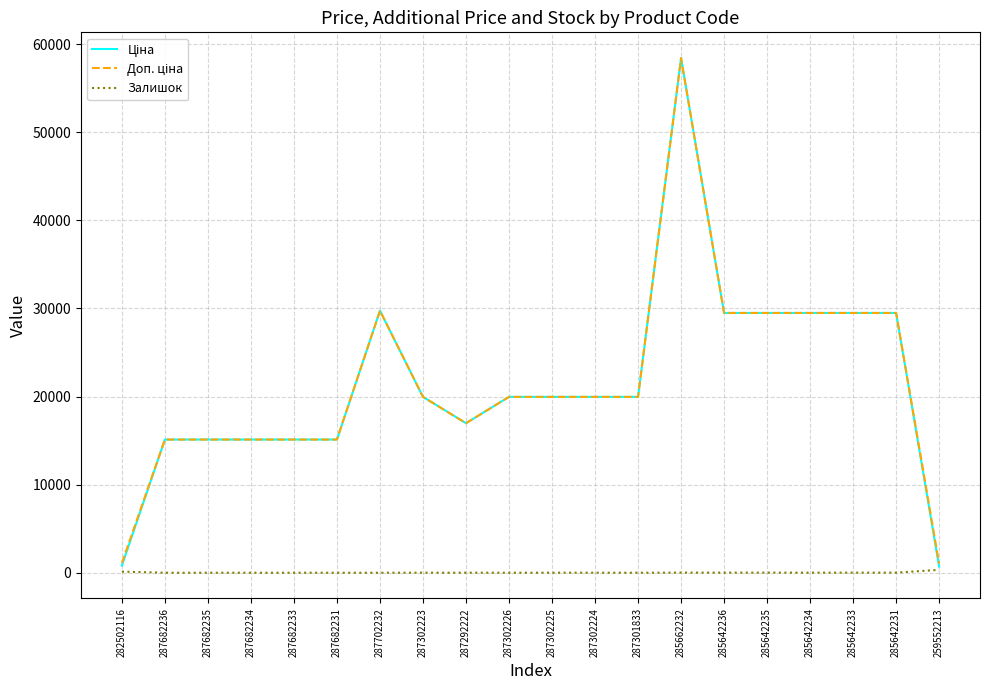

What is the maximum value shown in the chart?

58426.5